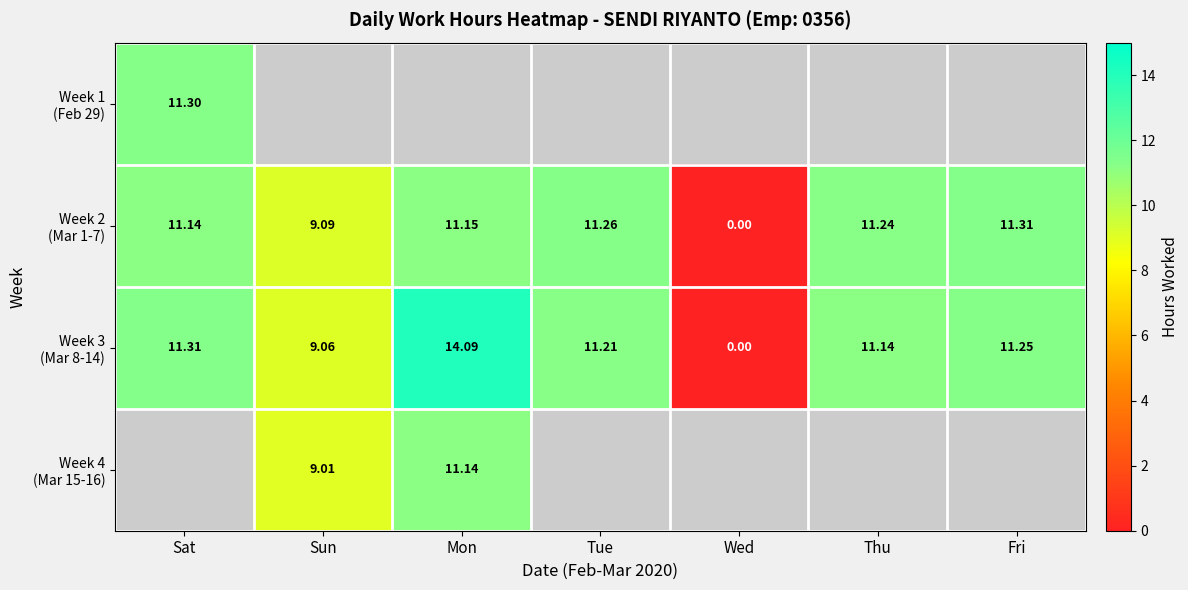

What is the average value of the Week 3 (Mar 8-14) series?

9.7